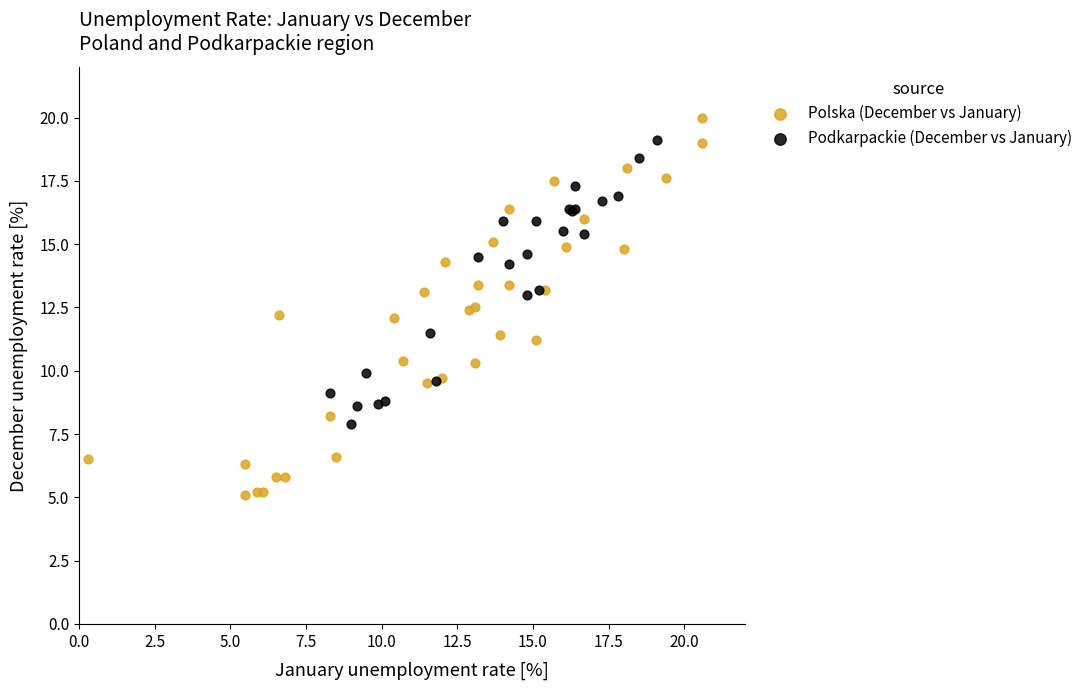

Which series contains the highest Y value?

Polska (December vs January)